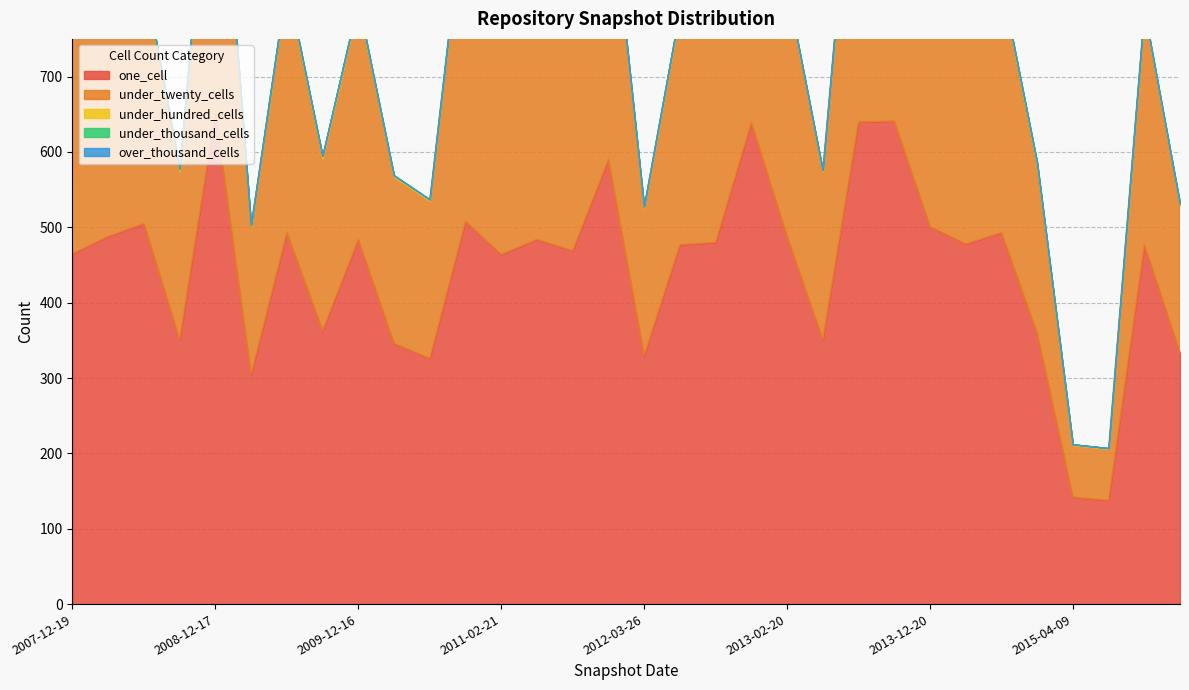

What is the difference between the maximum and second lowest values in the under_twenty_cells series?

402